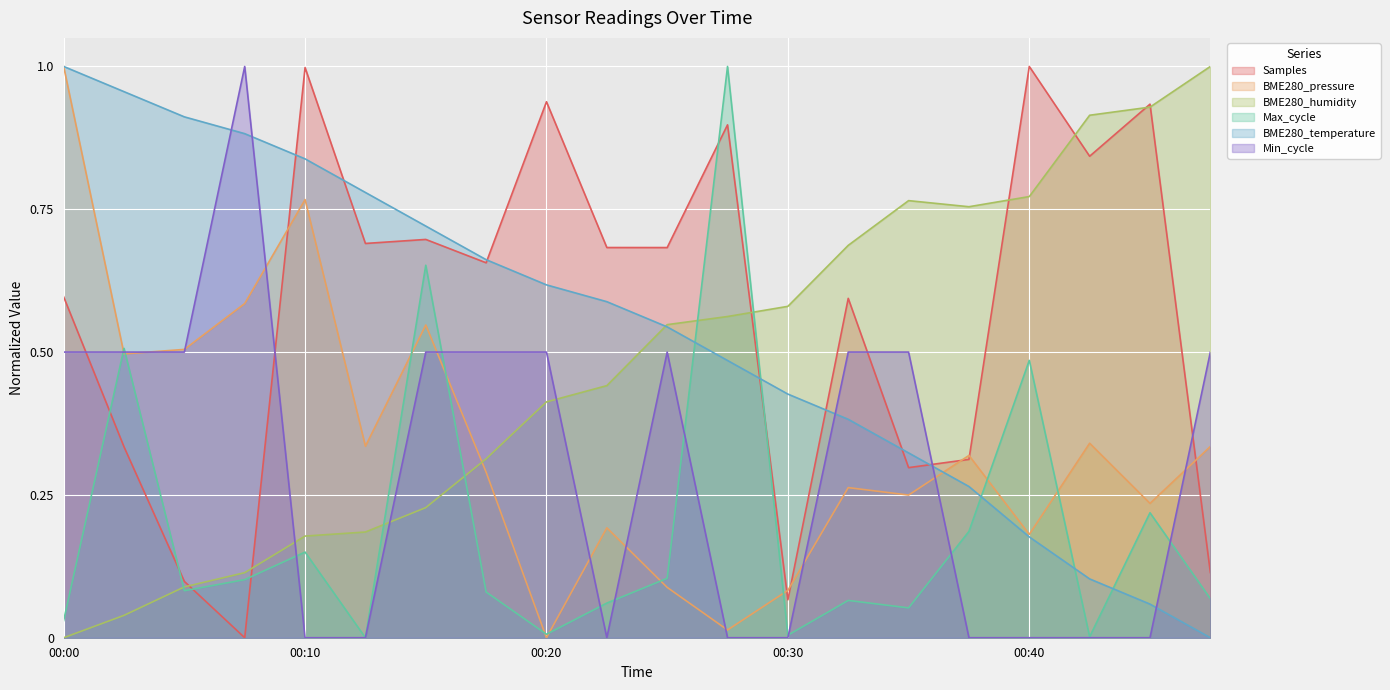

Reading left to right, list all the values displayed in this chart.

Samples: 0.6	0.3	0.1	0.0	1.0	0.7	0.7	0.7	0.9	0.7	0.7	0.9	0.1	0.6	0.3	0.3	1.0	0.8	0.9	0.1
BME280_pressure: 1.0	0.5	0.5	0.6	0.8	0.3	0.5	0.3	0.0	0.2	0.1	0.0	0.1	0.3	0.2	0.3	0.2	0.3	0.2	0.3
BME280_humidity: 0.0	0.0	0.1	0.1	0.2	0.2	0.2	0.3	0.4	0.4	0.5	0.6	0.6	0.7	0.8	0.8	0.8	0.9	0.9	1.0
Max_cycle: 0.0	0.5	0.1	0.1	0.1	0.0	0.7	0.1	0.0	0.1	0.1	1.0	0.0	0.1	0.1	0.2	0.5	0.0	0.2	0.1
BME280_temperature: 1.0	1.0	0.9	0.9	0.8	0.8	0.7	0.7	0.6	0.6	0.5	0.5	0.4	0.4	0.3	0.3	0.2	0.1	0.1	0.0
Min_cycle: 0.5	0.5	0.5	1.0	0.0	0.0	0.5	0.5	0.5	0.0	0.5	0.0	0.0	0.5	0.5	0.0	0.0	0.0	0.0	0.5